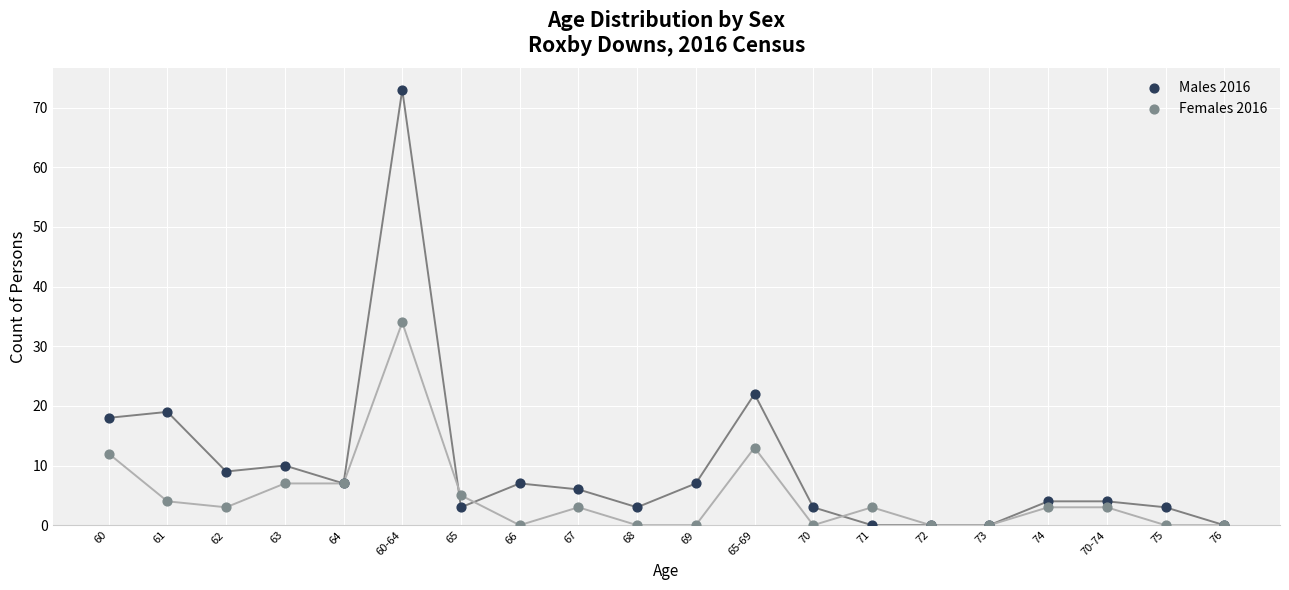

Which series has the widest spread of Y values?

Males 2016